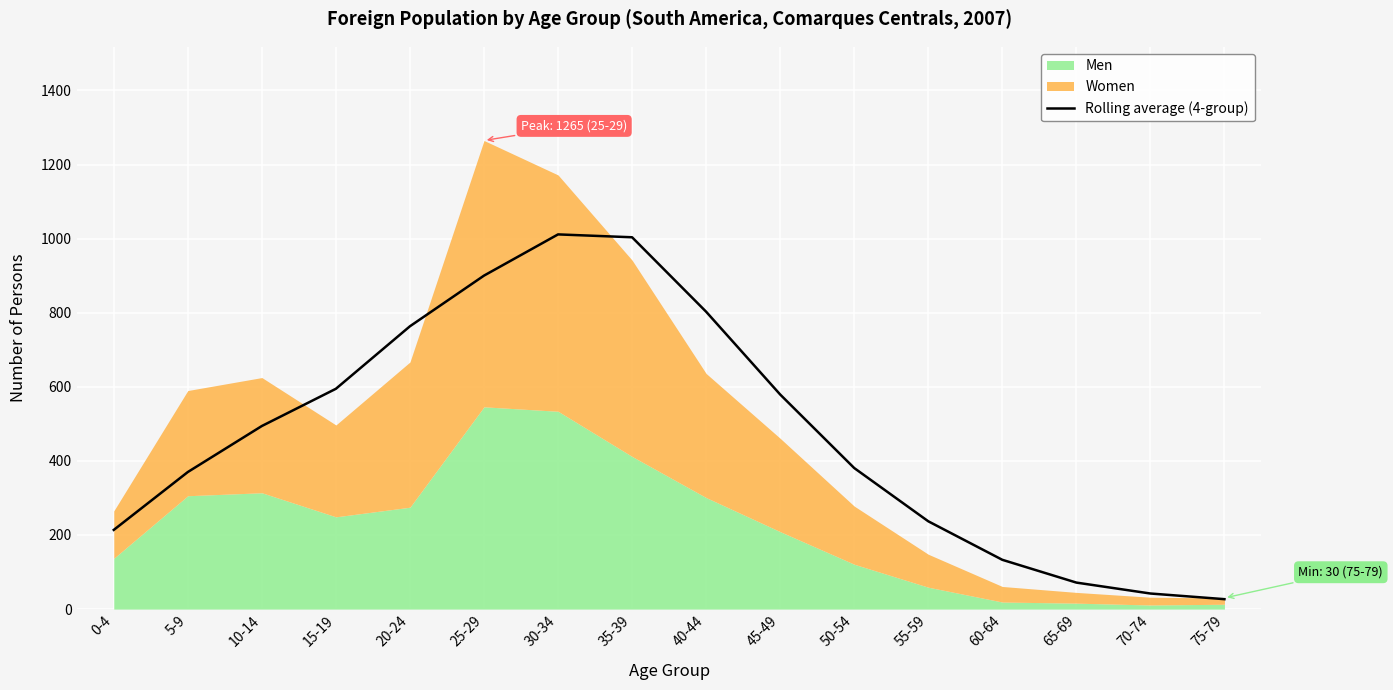

What is the minimum value shown in the chart?

26.8